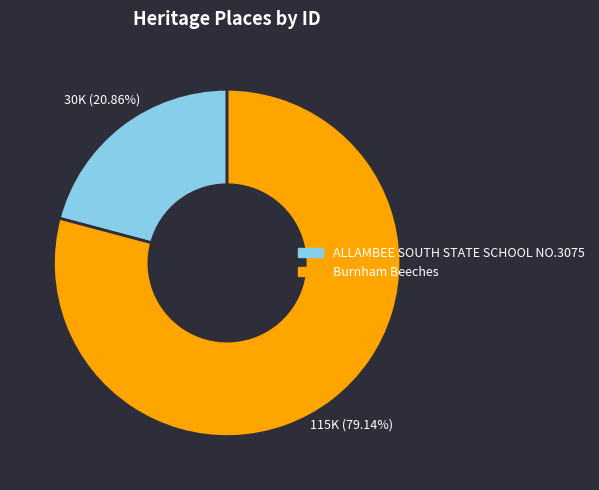

Is it true that Burnham Beeches is 89% of the pie?

False